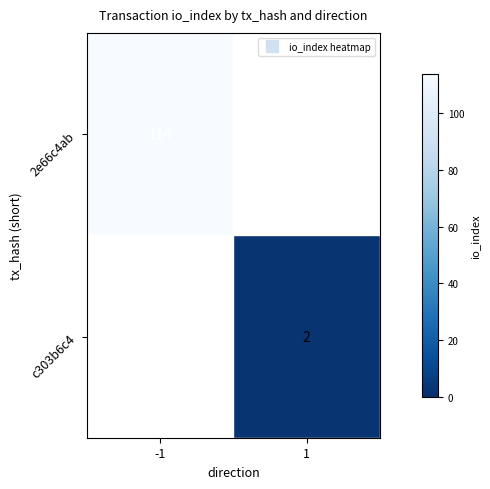

True or false: c303b6c4 has a value of 1.1 at 1.

False